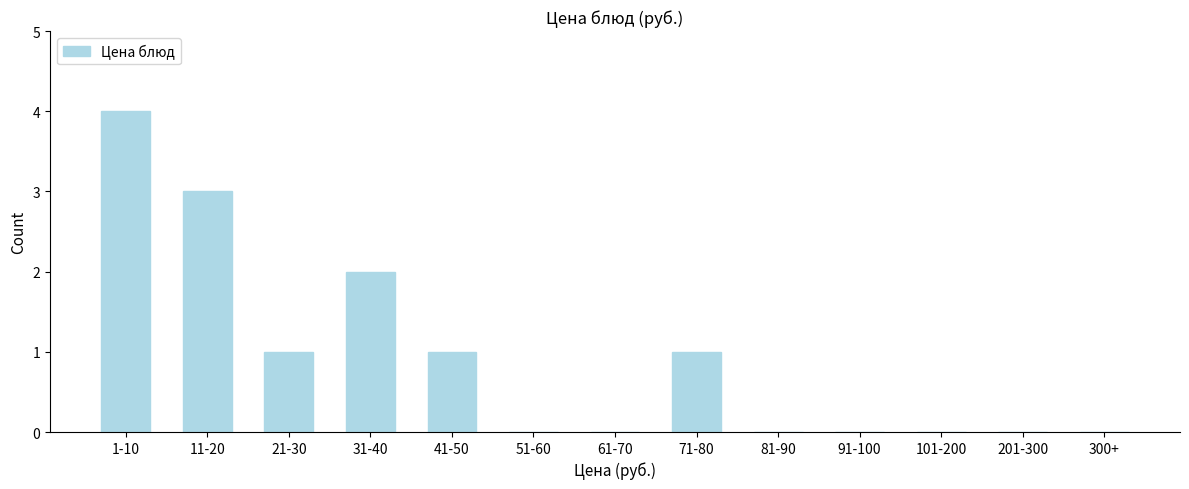

Reading left to right, list all the values displayed in this chart.

1-10=4	11-20=3	21-30=1	31-40=2	41-50=1	51-60=0	61-70=0	71-80=1	81-90=0	91-100=0	101-200=0	201-300=0	300+=0